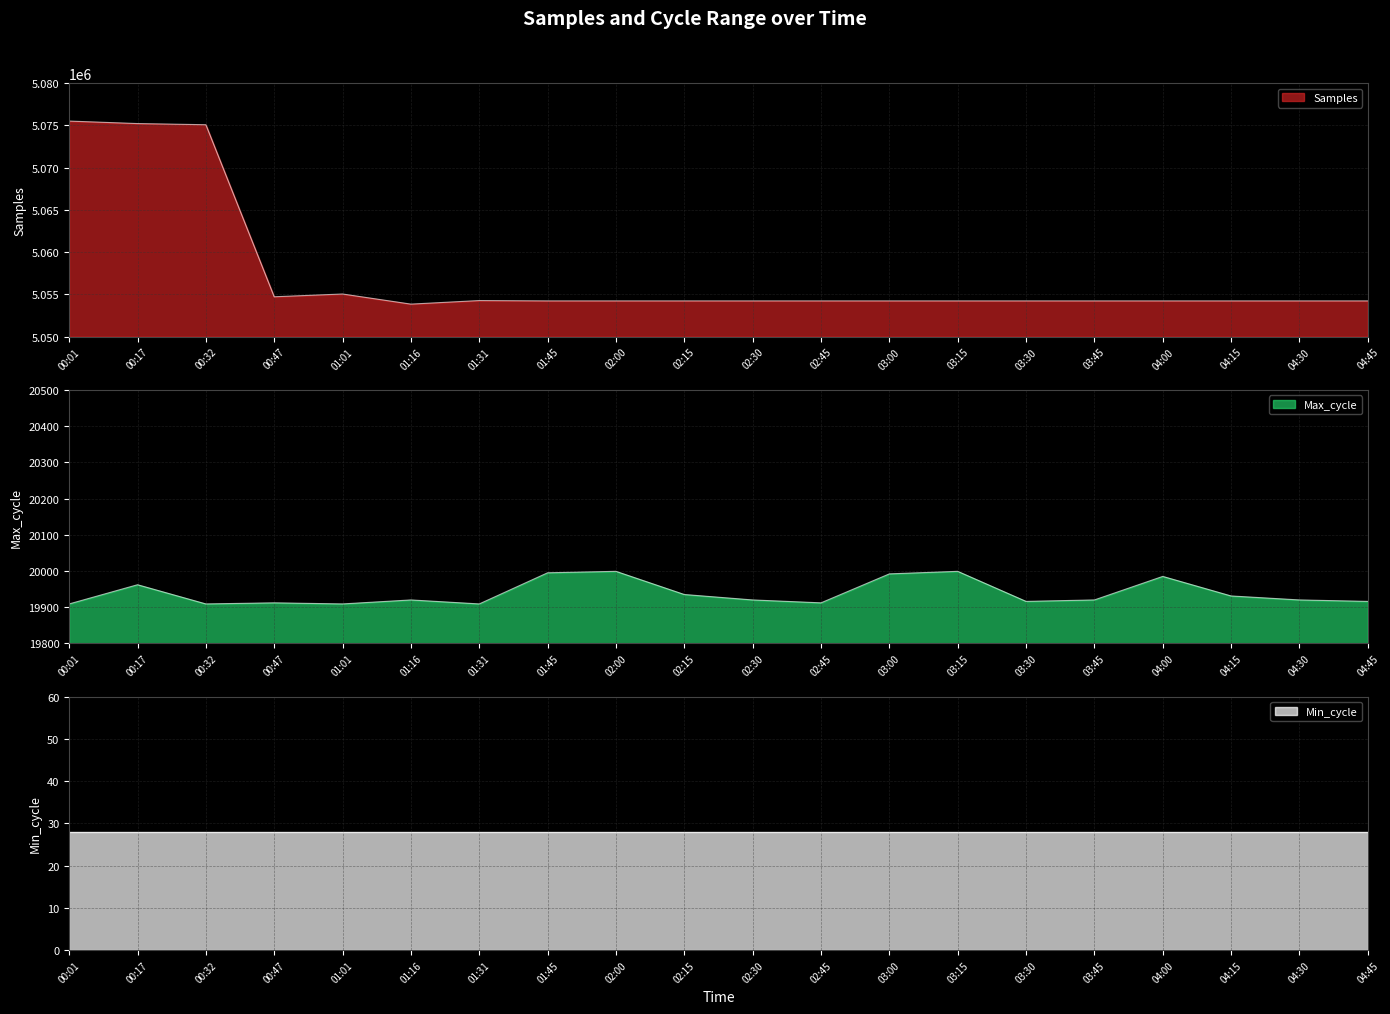

Which series has the widest spread of values?

Samples